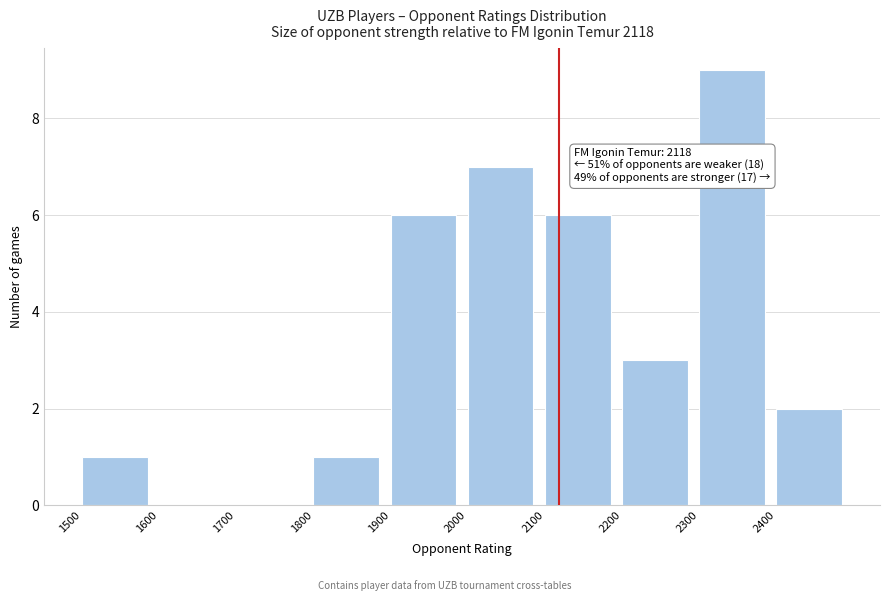

Which range on the x-axis has the tallest bar?

2300 to 2400